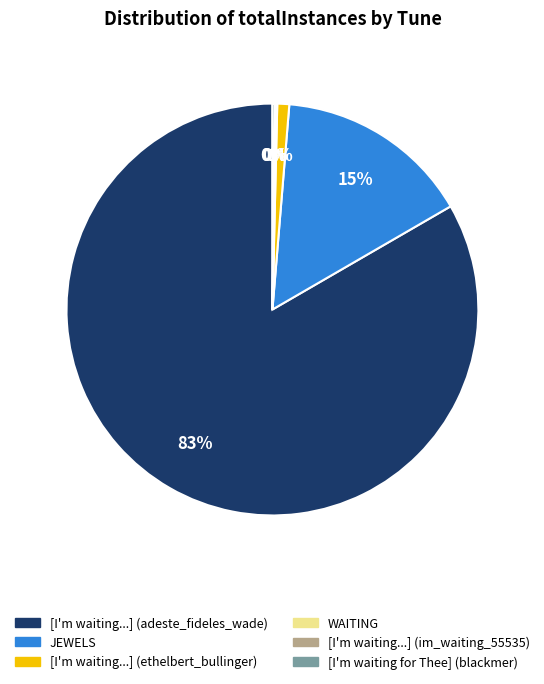

What is the largest slice in the pie chart?

[I'm waiting...] (adeste_fideles_wade)